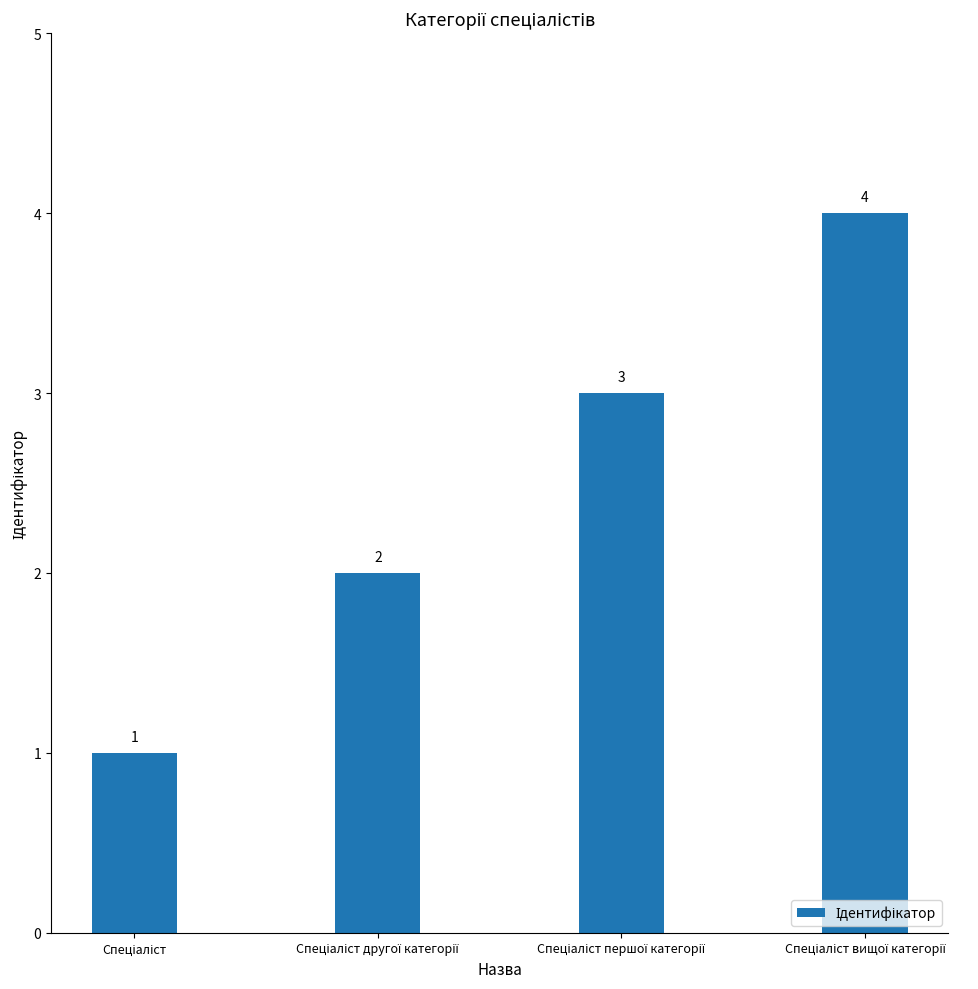

How many values are between 2 and 4?

3